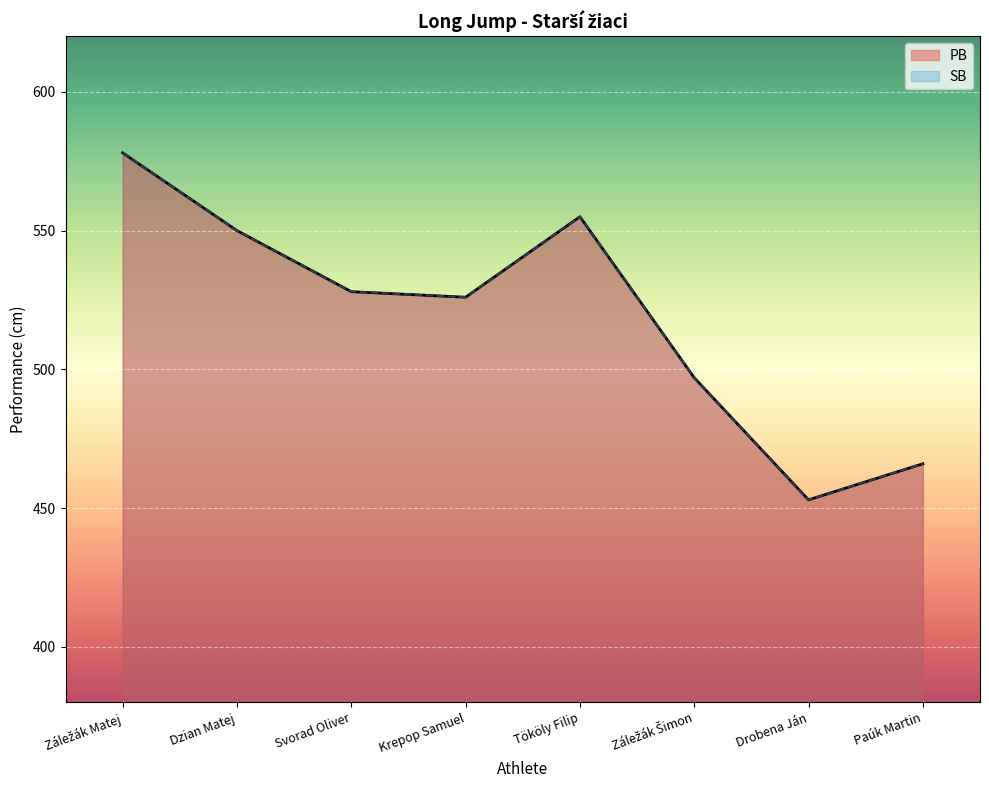

Which series has the widest spread of values?

PB